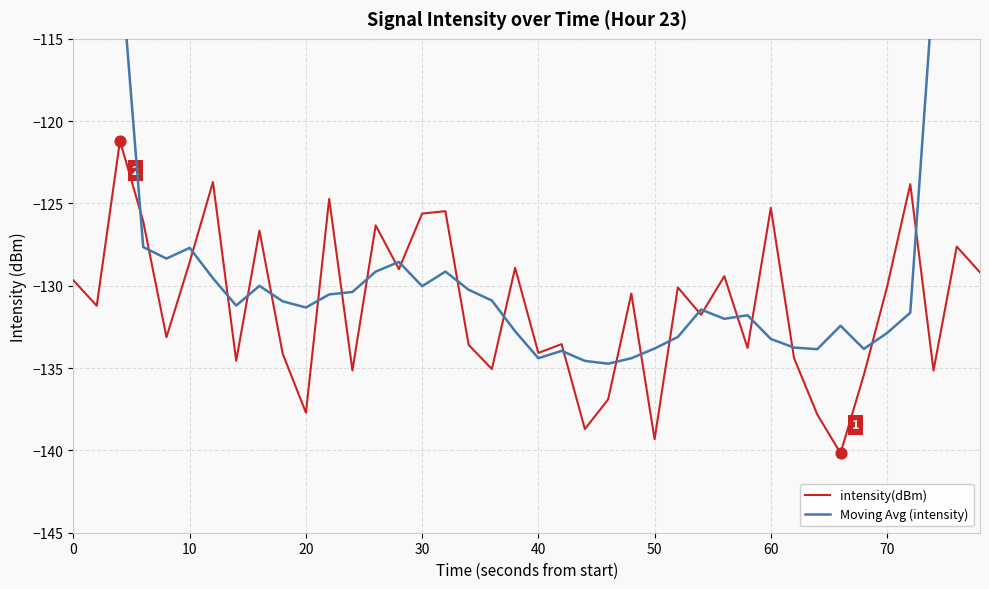

Which series reaches the maximum Y coordinate?

Moving Avg (intensity)